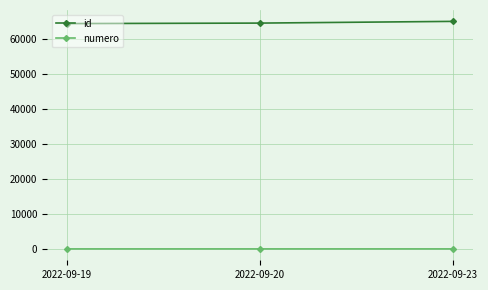

How many lines are shown in the chart?

2